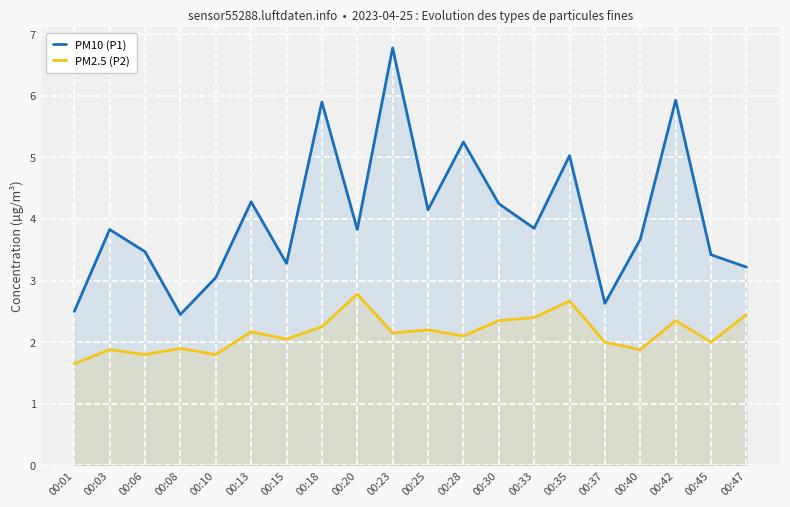

What is the value of the PM2.5 (P2) point at the 8th from the left?

2.2